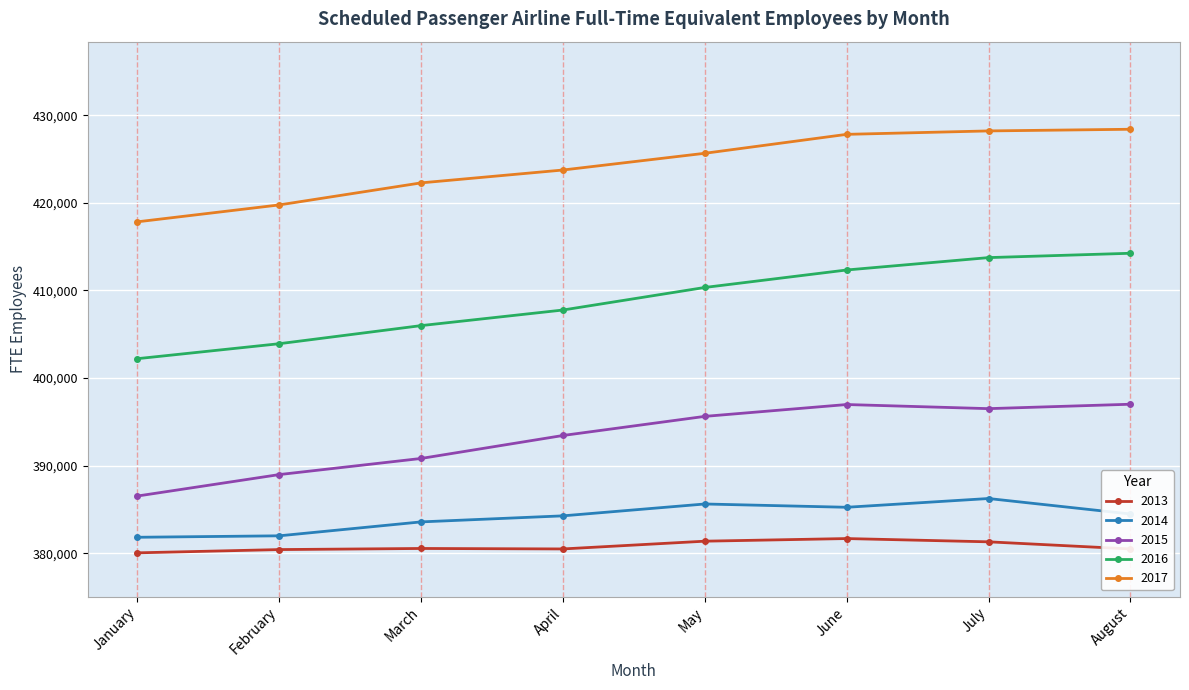

What is the greatest value displayed?

428399